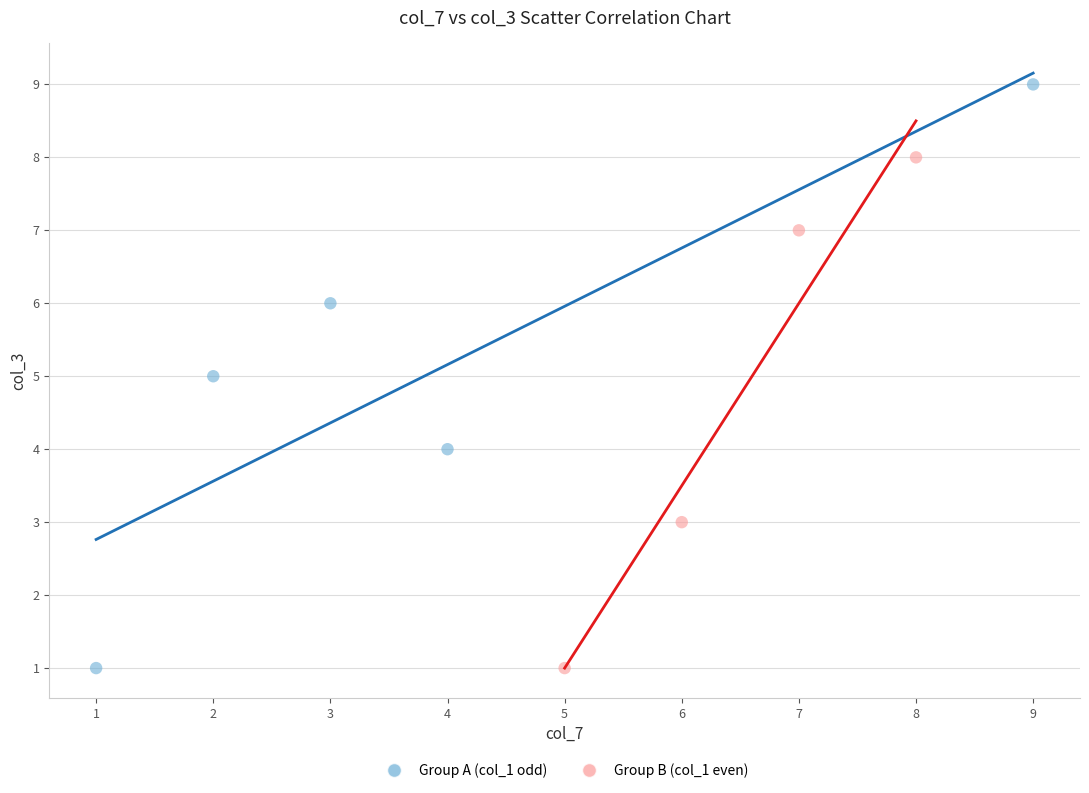

Which series has the largest Y range (max minus min)?

Group A (col_1 odd)